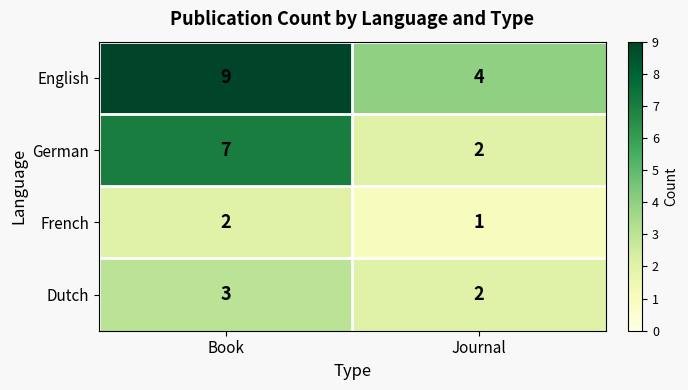

What is the sum of the English values at Journal and Book?

13